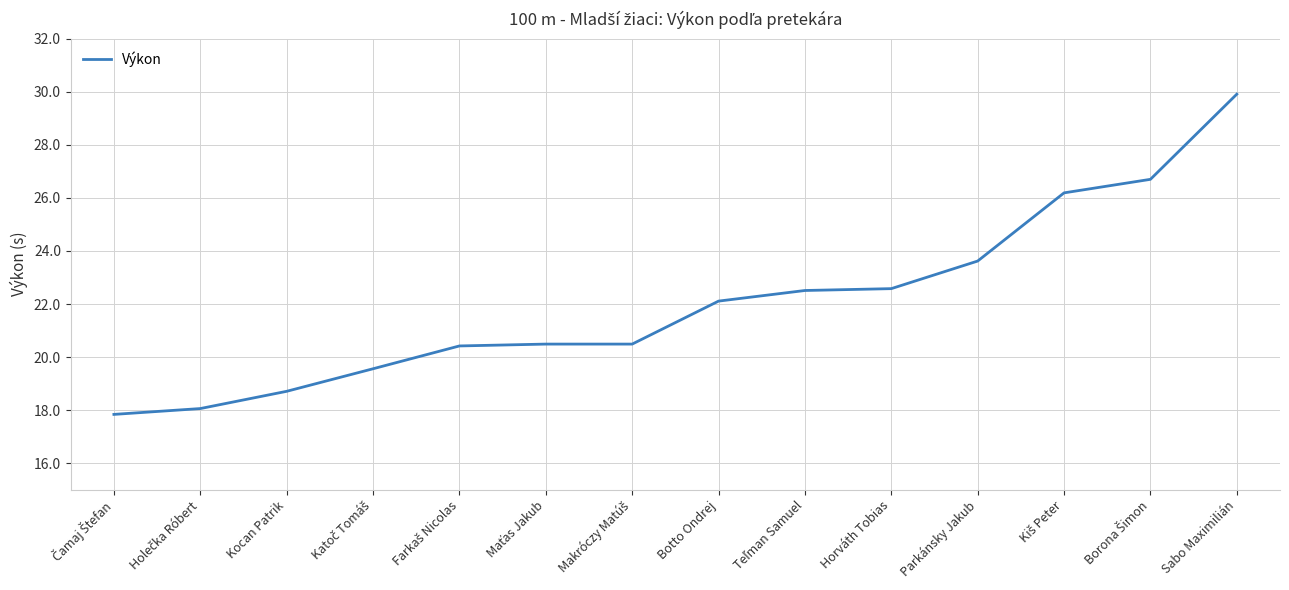

Does the chart have visible grid lines?

Yes